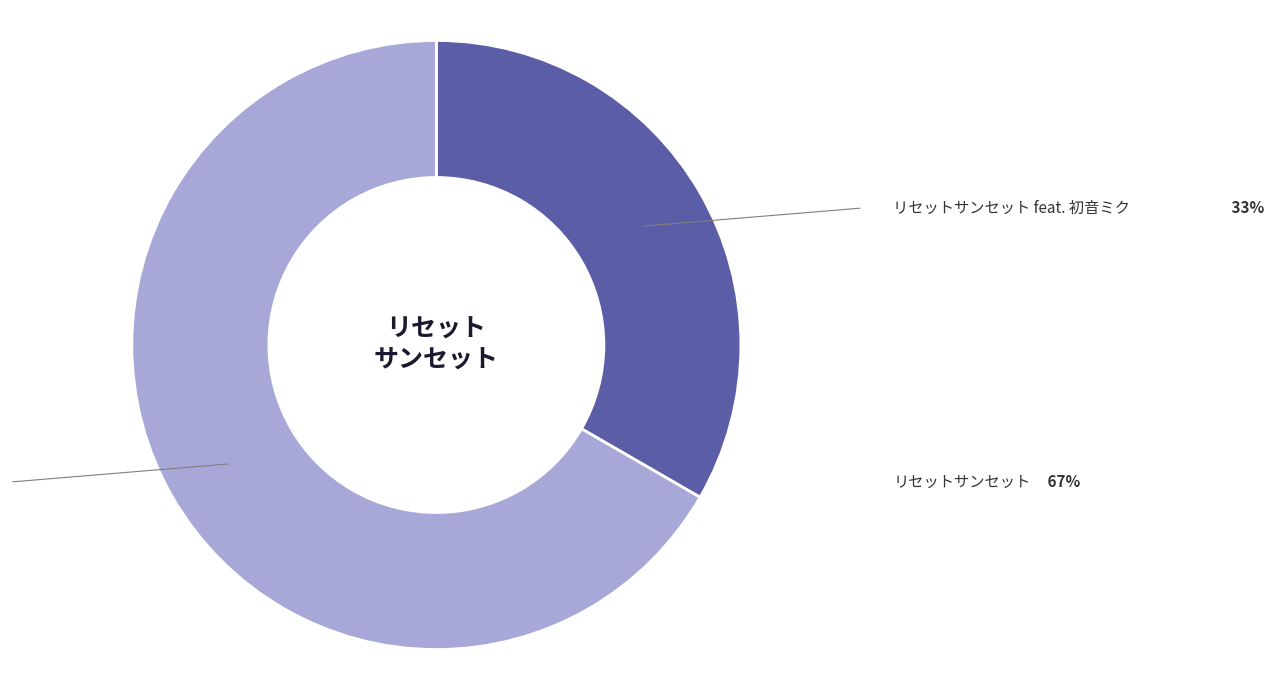

To the nearest percent, what is the combined percentage of リセットサンセット feat. 初音ミク and リセットサンセット?

100%